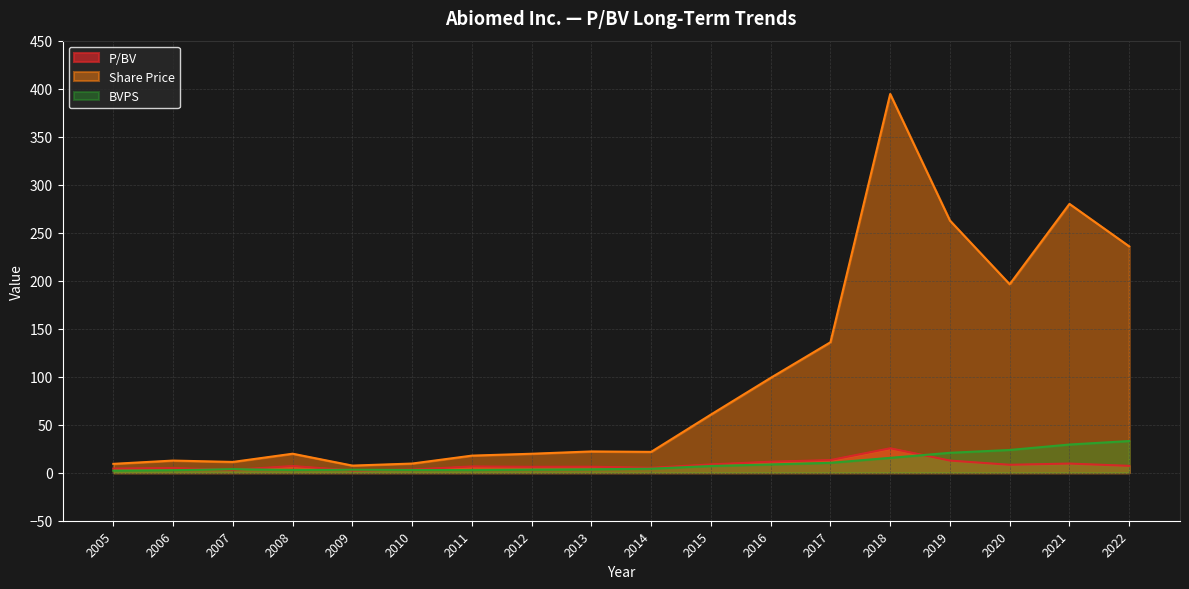

Where is the first local maximum for P/BV?

2006